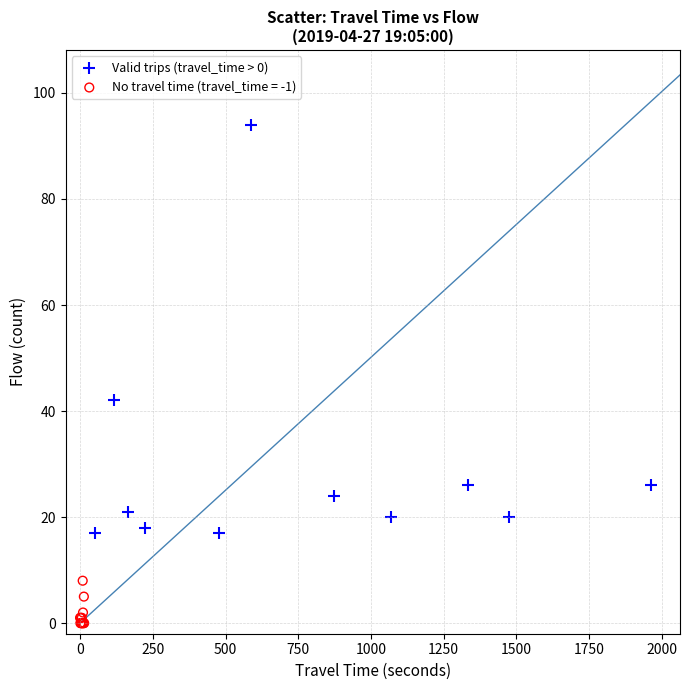

Which series reaches the minimum Y coordinate?

No travel time (travel_time = -1)